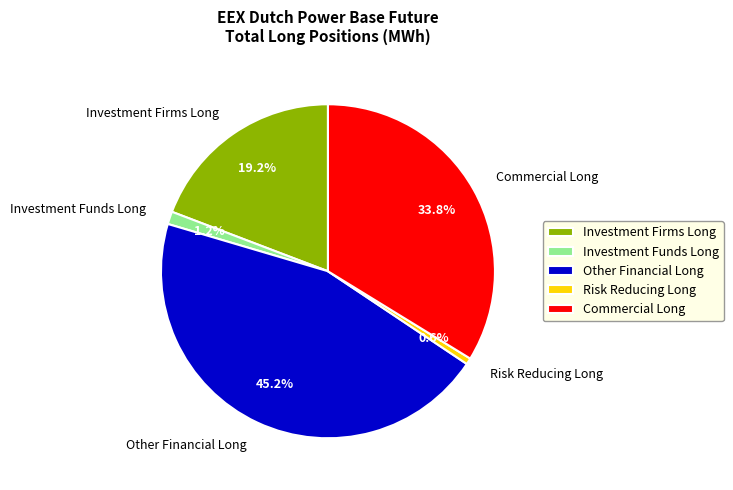

Count the number of slices in the pie.

5